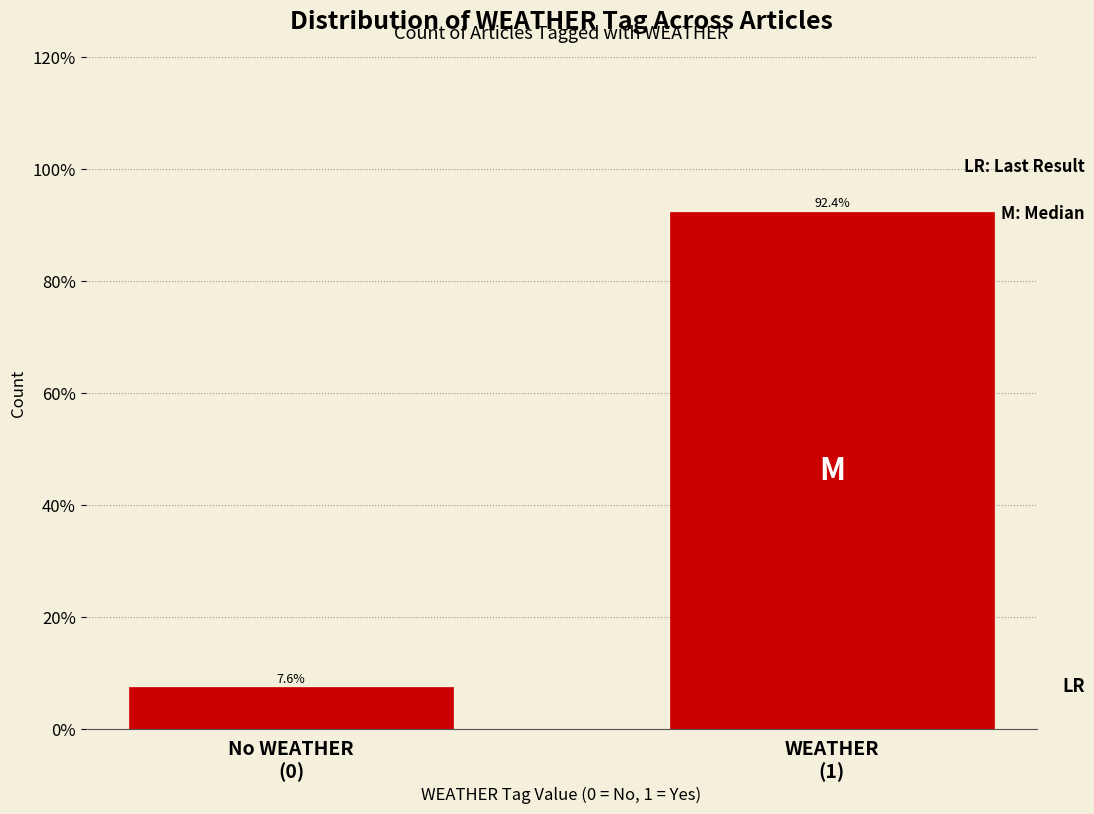

Reading left to right, transcribe all the data shown in this chart.

7.6	92.4